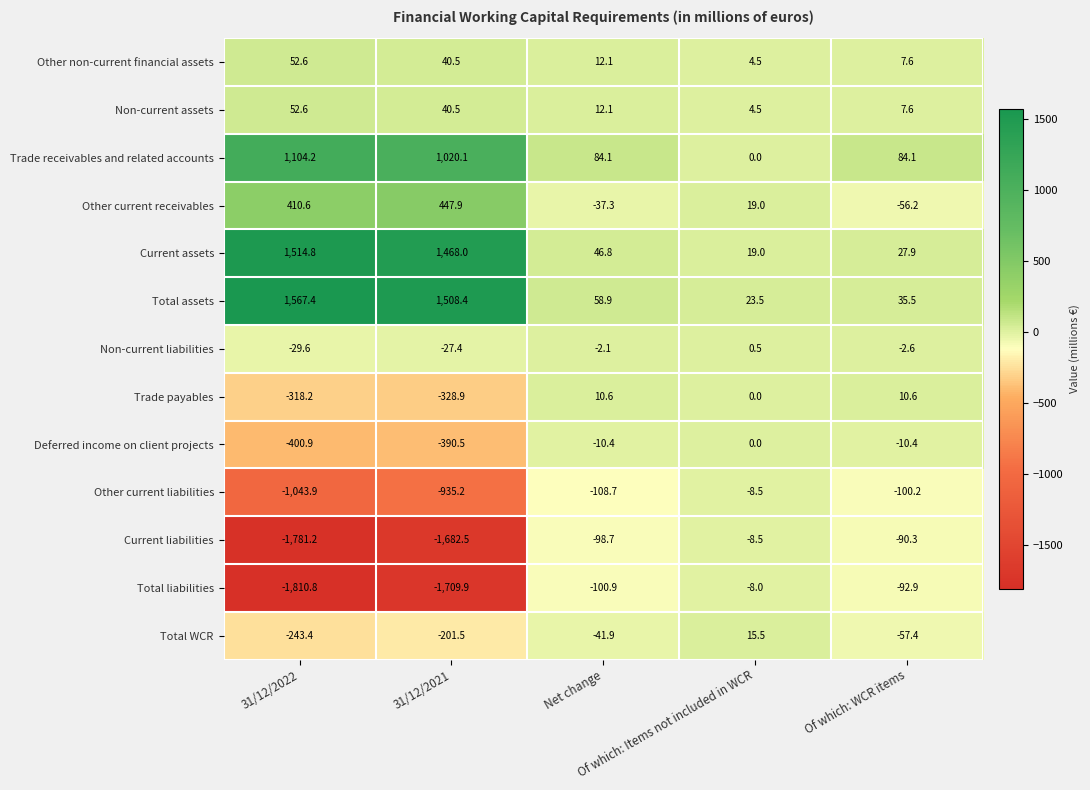

Which series has the largest total across all categories?

Total assets